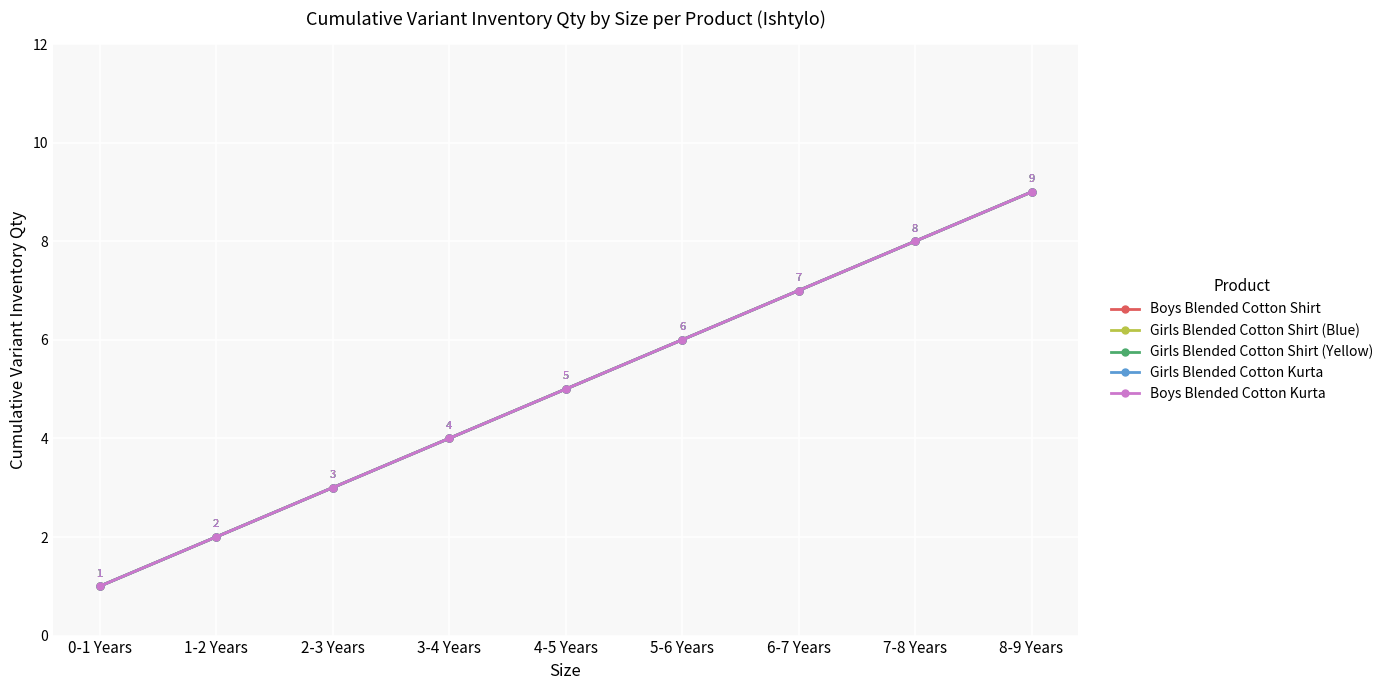

Does the chart have visible grid lines?

Yes